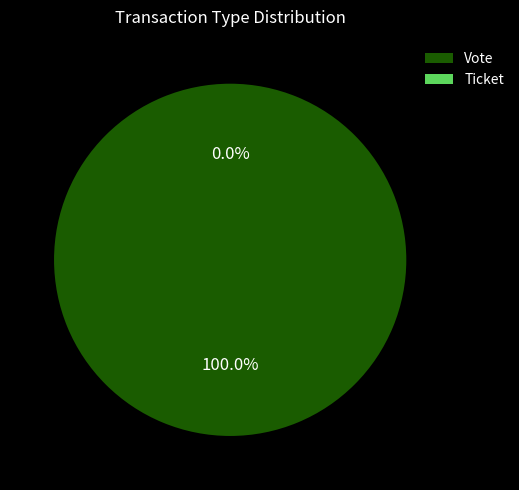

Does Vote account for over 50% of the chart?

Yes